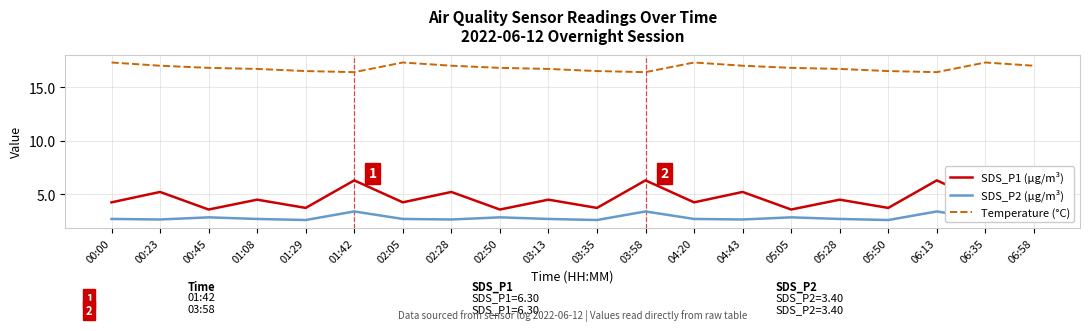

List the series in order of their peak value, highest first.

Temperature (°C), SDS_P1 (µg/m³), SDS_P2 (µg/m³)